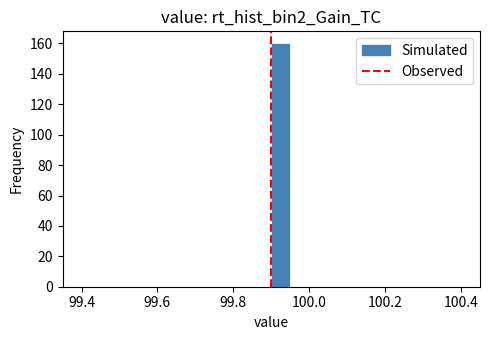

Around what value on the x-axis is the tallest bar? Give the approximate position of its centre, as read against the axis.

99.92